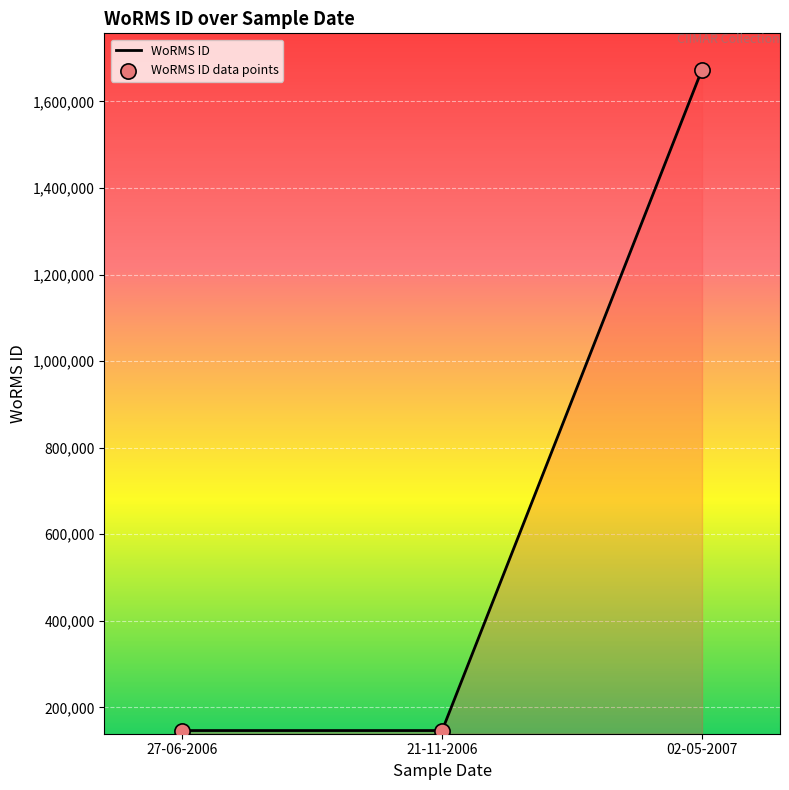

The value at 02-05-2007 is 1673522. True or false?

True